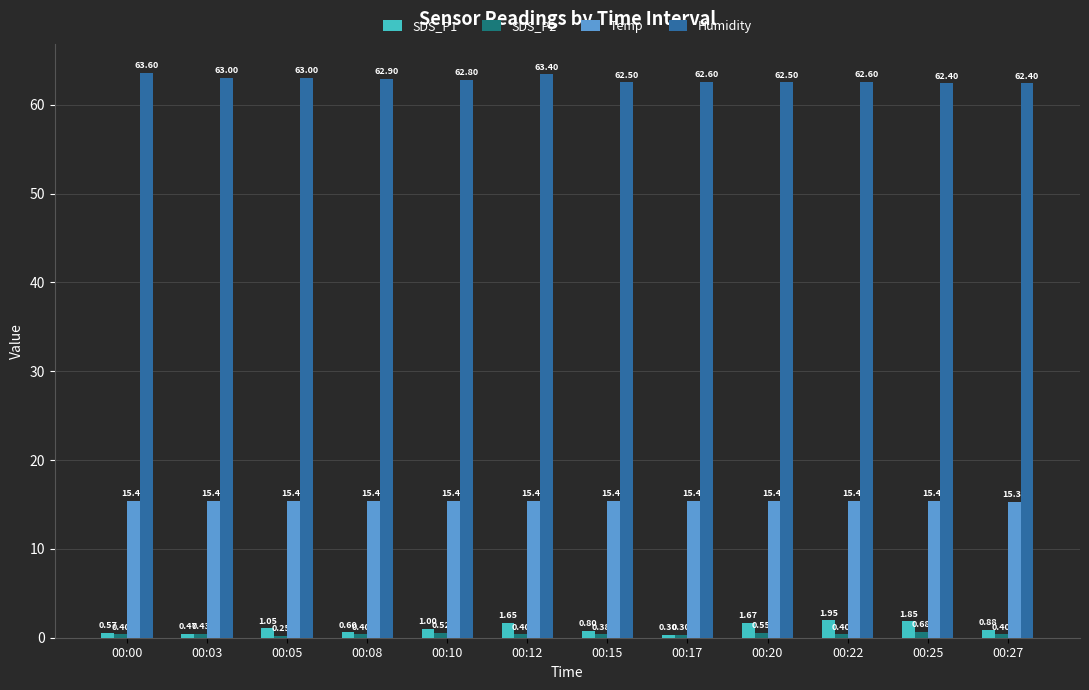

How many bars are there in each group?

4